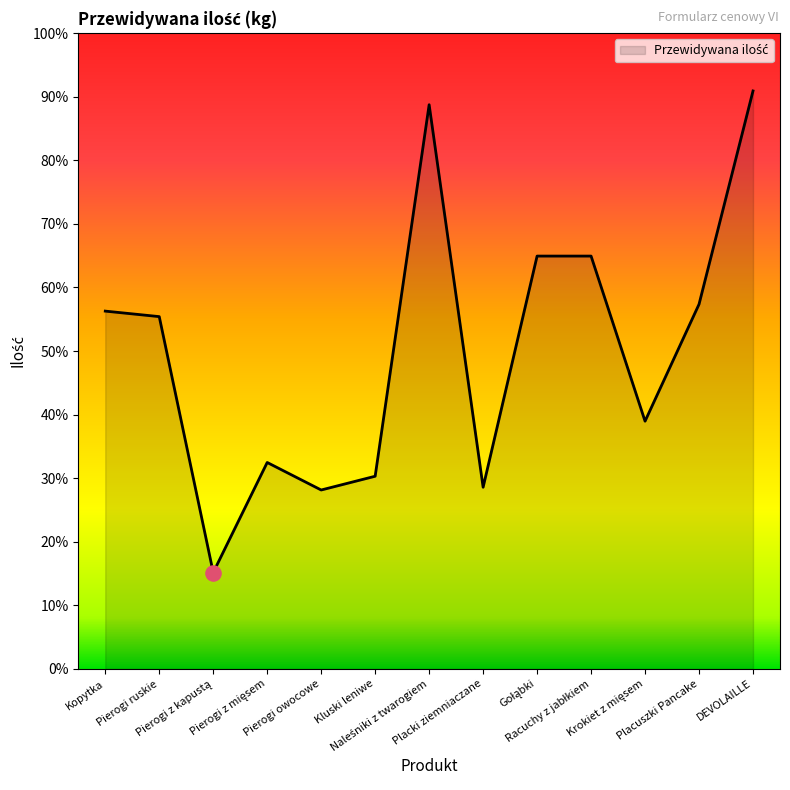

Approximately how many times larger is the value at Naleśniki z twarogiem compared to Pierogi z kapustą?

5.9